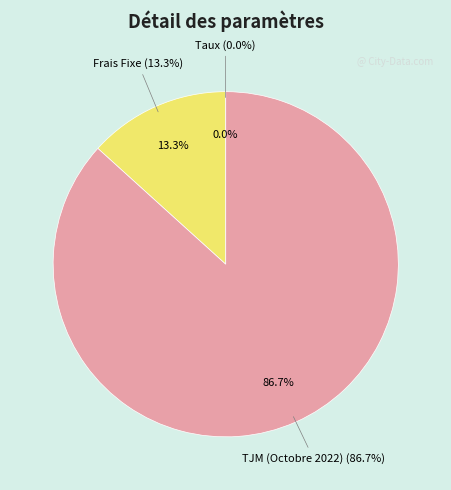

What percentage do Taux and Frais Fixe together represent?

13.3%